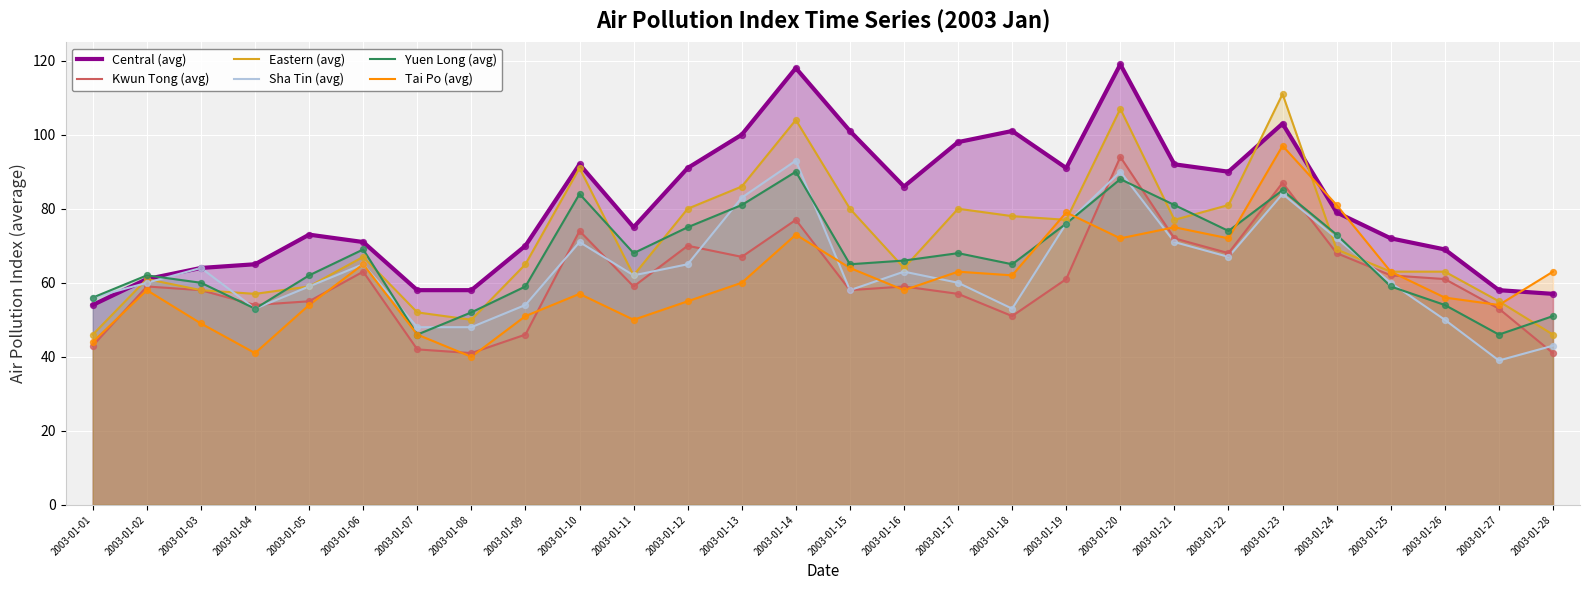

Which series has the widest spread of Y values?

Central (avg)